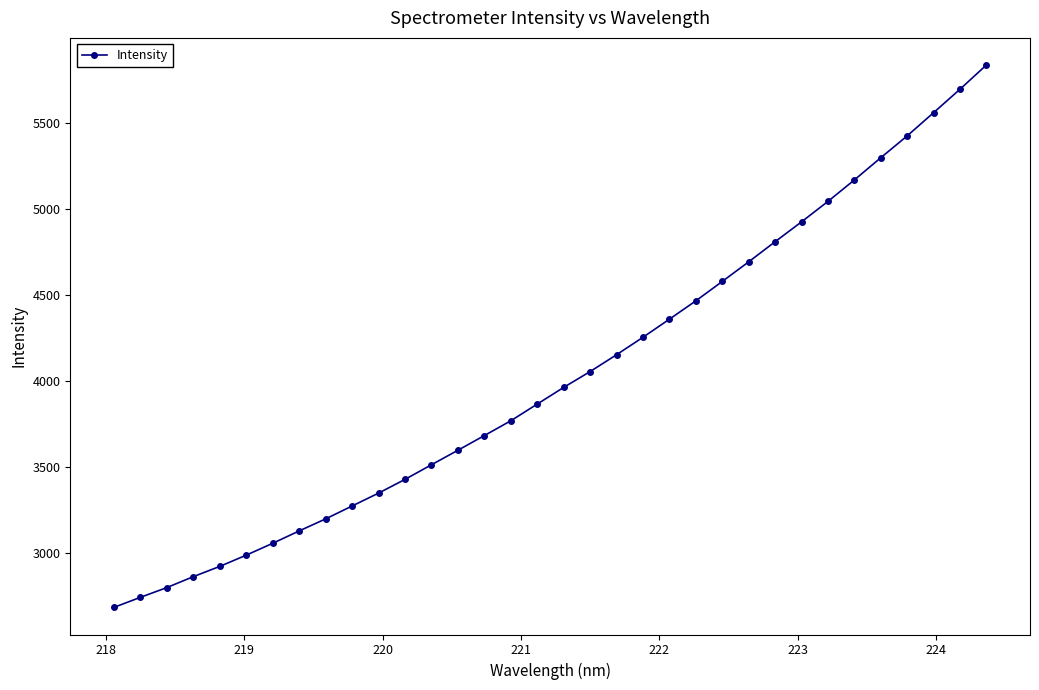

What is the minimum value shown in the chart?

2681.7